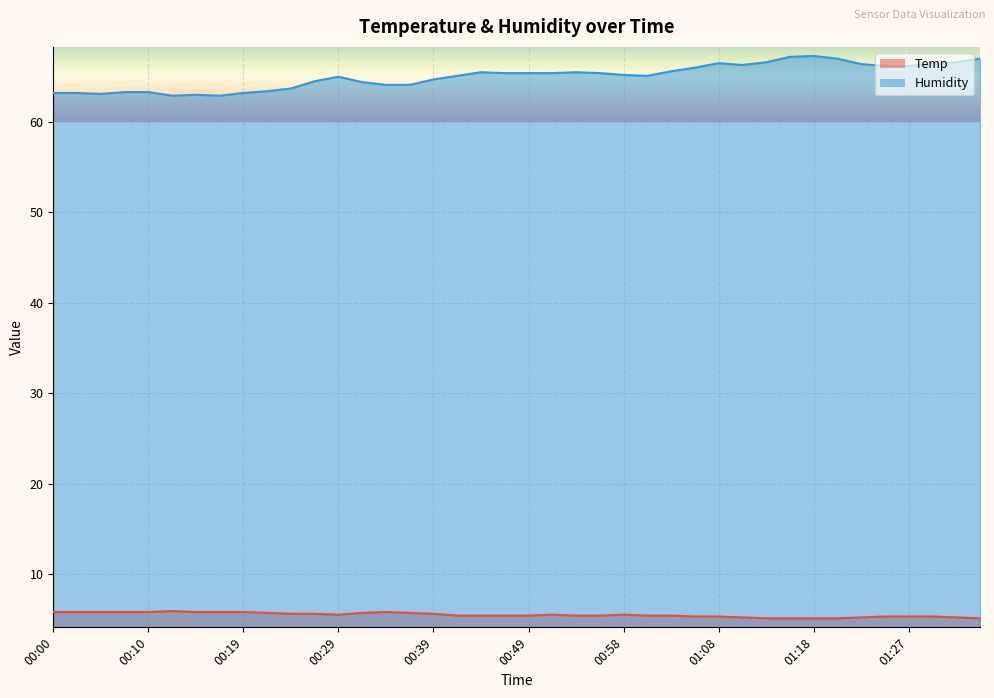

Rank the series by their average value, from highest to lowest.

Humidity, Temp